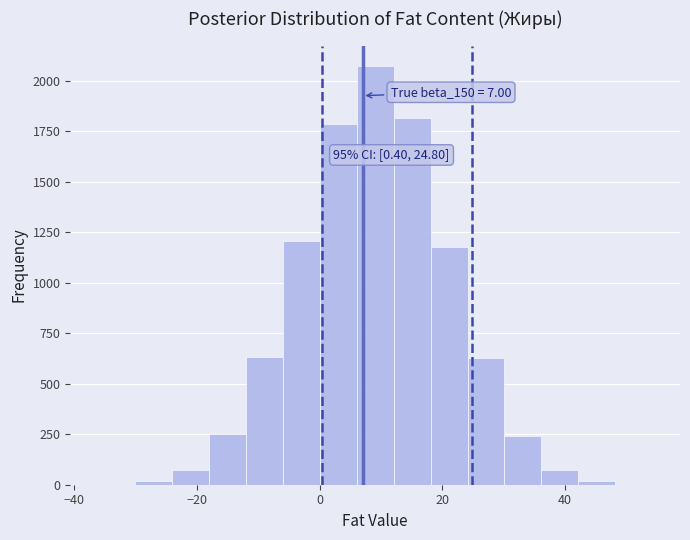

Read against the x-axis, roughly where is the centre of the tallest bar?

10